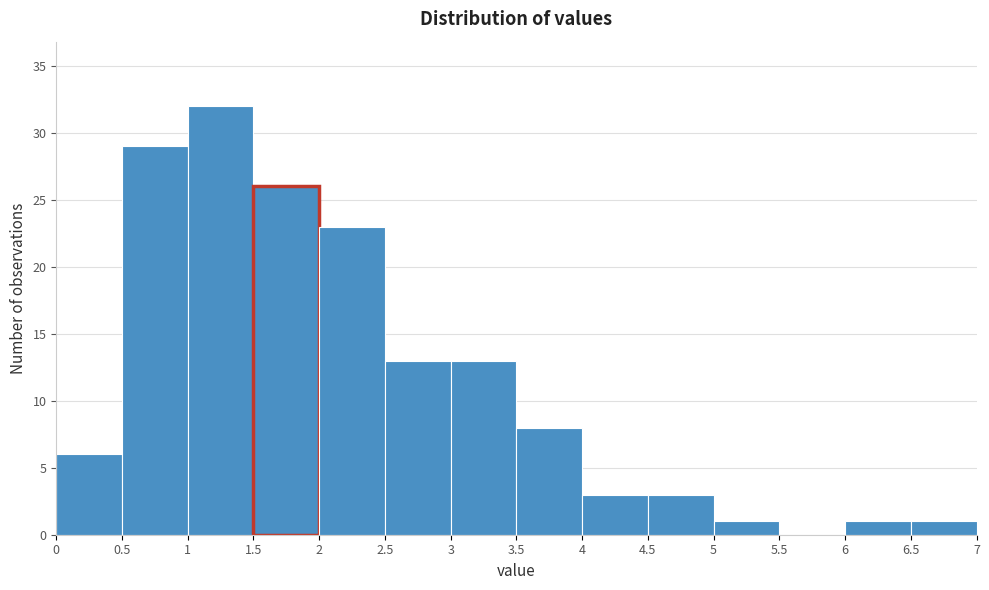

Reading left to right, transcribe this chart: for each bar, give the range it covers on the x-axis and its height. The values are not printed on the chart, so give them approximately, as read against the axis.

0 to 0.5: 6
0.5 to 1: 29
1 to 1.5: 32
1.5 to 2: 26
2 to 2.5: 23
2.5 to 3: 13
3 to 3.5: 13
3.5 to 4: 8
4 to 4.5: 3
4.5 to 5: 3
5 to 5.5: 1
5.5 to 6: 0
6 to 6.5: 1
6.5 to 7: 1